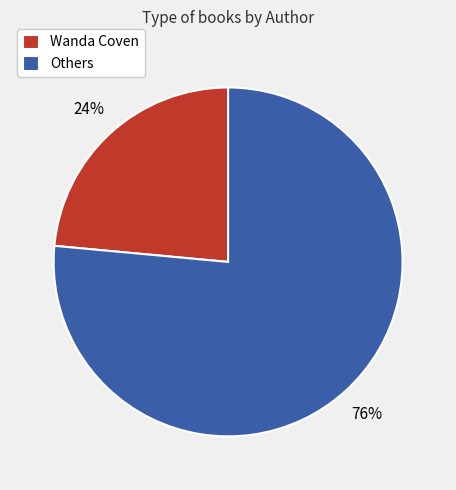

Combined, do Wanda Coven and Others account for over 50%?

Yes